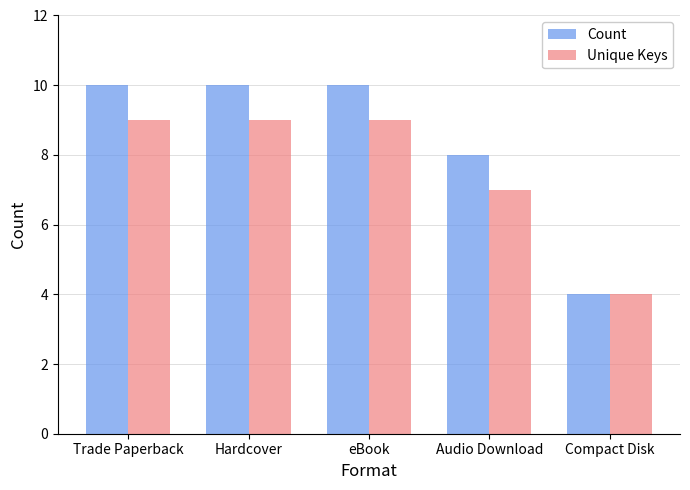

How many groups of bars are there?

5